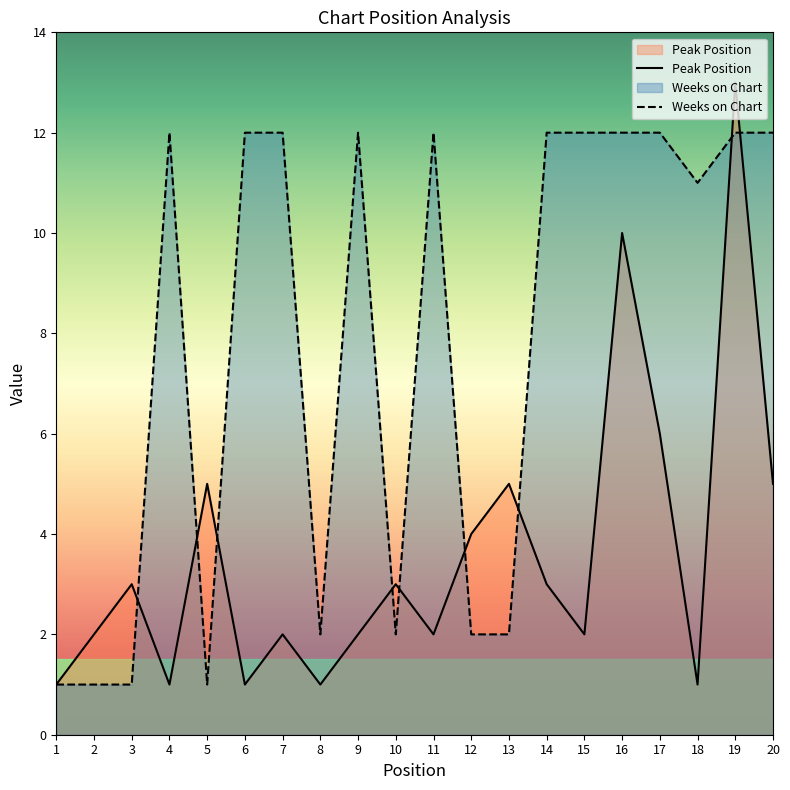

How many lines are shown in the chart?

2